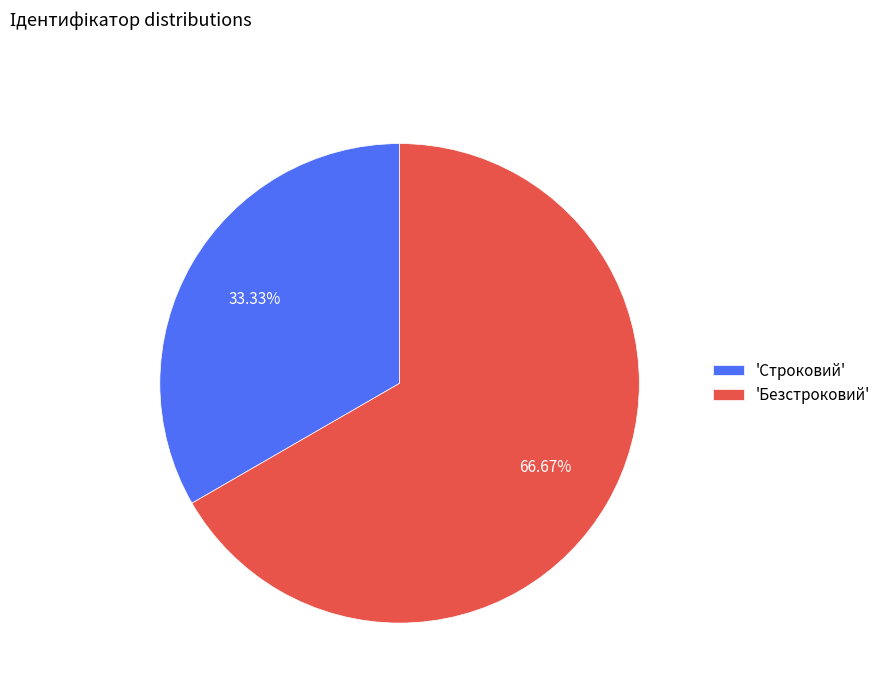

Rank the categories by value from lowest to highest.

'Строковий', 'Безстроковий'